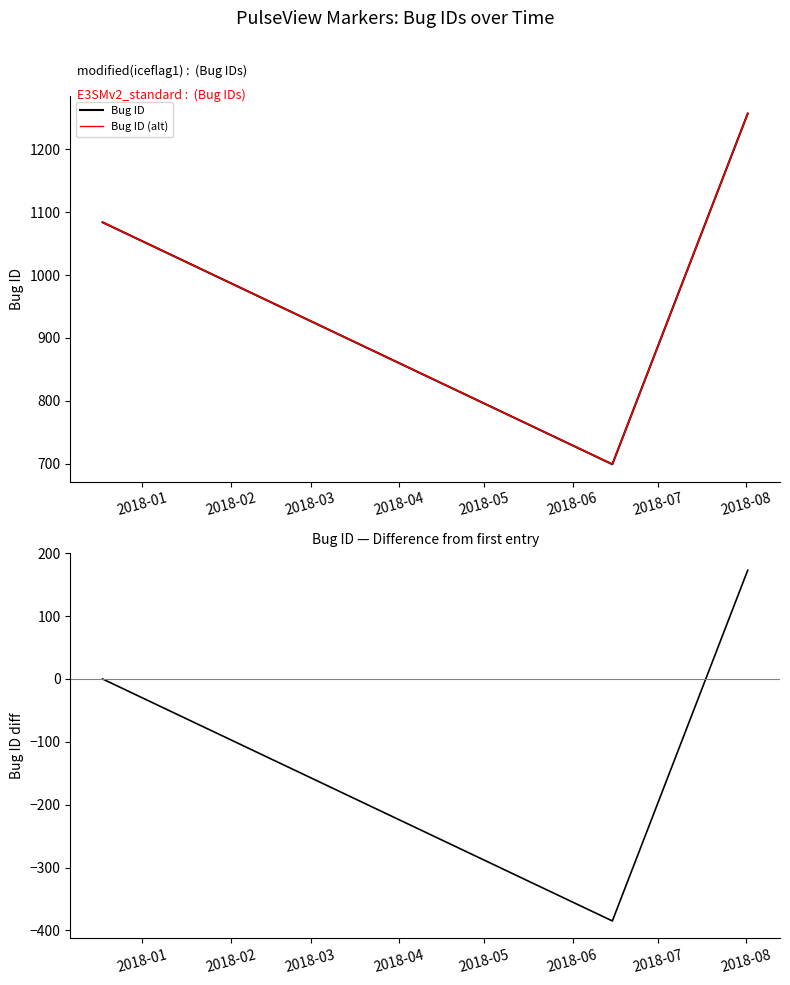

Does the chart display data point markers on the line(s)?

No